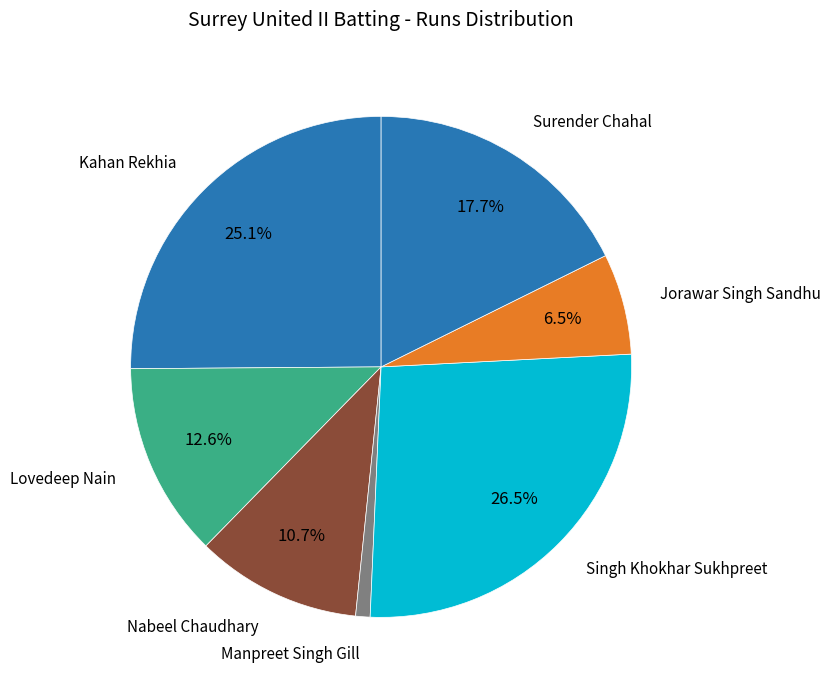

How many slices are in this pie chart?

7